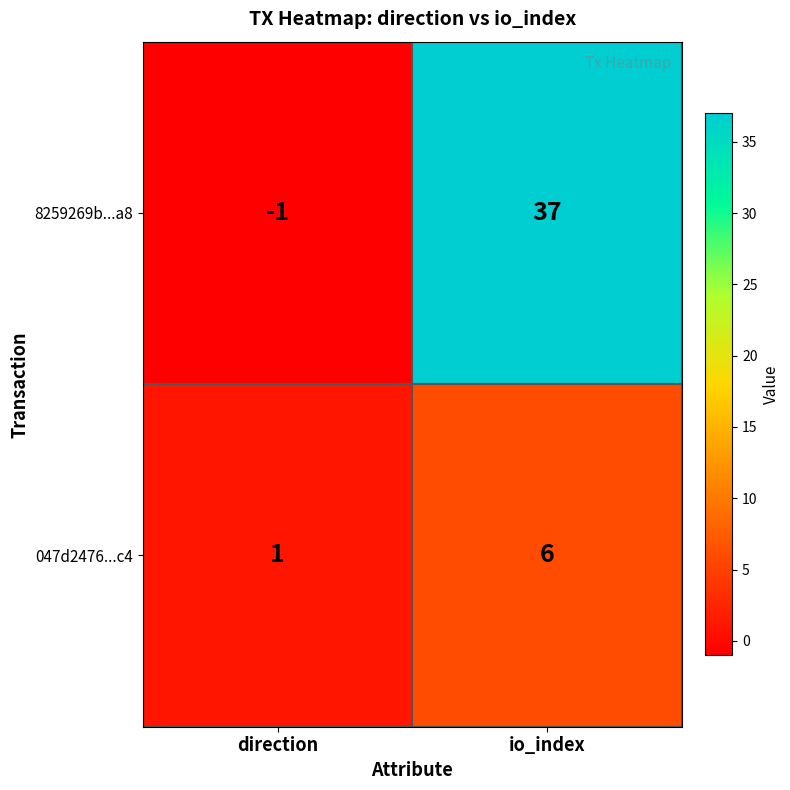

Rank the series at io_index from highest to lowest value.

8259269b...a8, 047d2476...c4